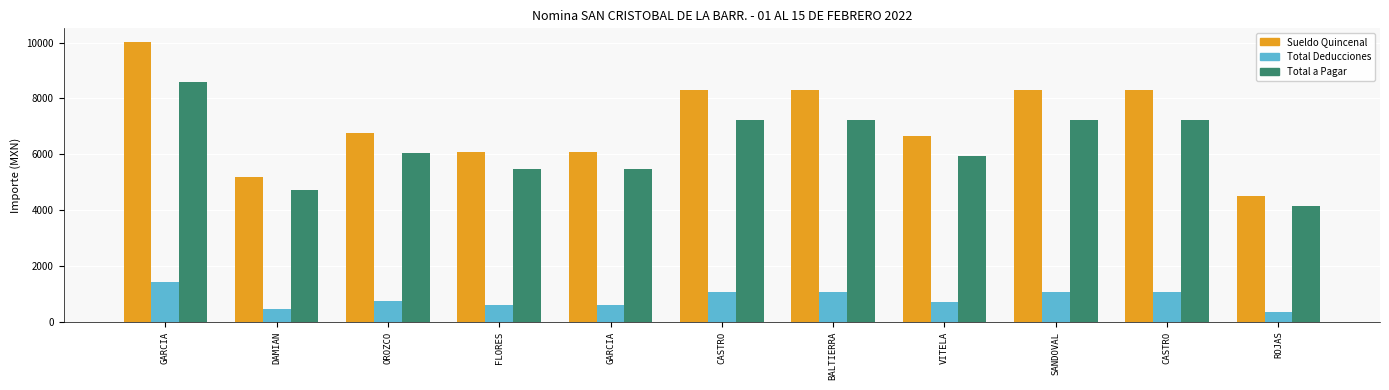

What is the total value across all series at ROJAS?

9034.0